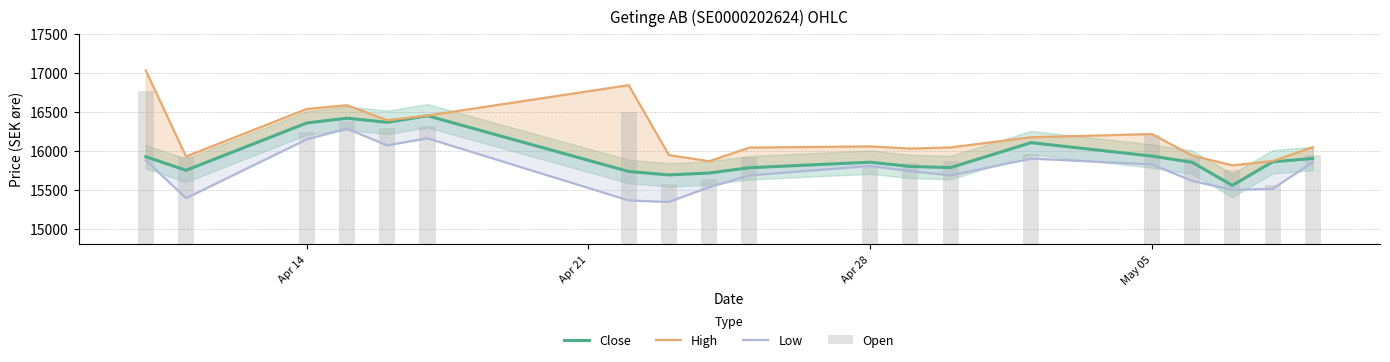

Reading right to left, extract all data points from this chart.

Close: 15901	15857	15556	15852	15931	16103	15784	15798	15853	15782	15714	15690	15734	16447	16363	16416	16355	15749	15923
High: 16045	15867	15812	15938	16213	16172	16042	16027	16055	16040	15865	15944	16839	16450	16389	16582	16534	15926	17027
Low: 15853	15512	15498	15614	15825	15899	15684	15738	15805	15684	15533	15344	15363	16159	16068	16282	16145	15392	15877
Open: 15942	15561	15754	15911	16195	15957	15865	15838	15810	15915	15637	15570	16491	16312	16285	16375	16235	15916	16767